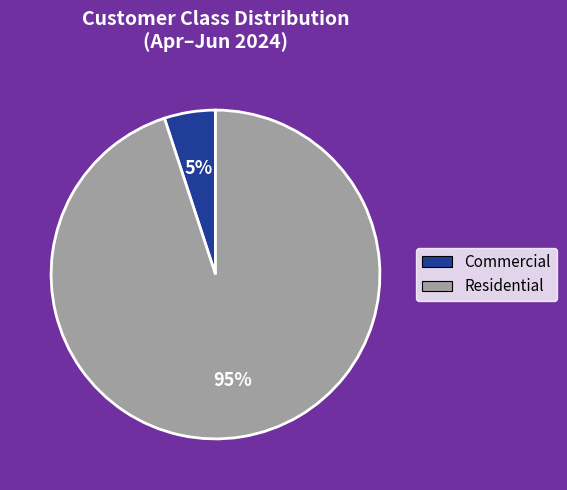

Combined, do Commercial and Residential account for over 50%?

Yes